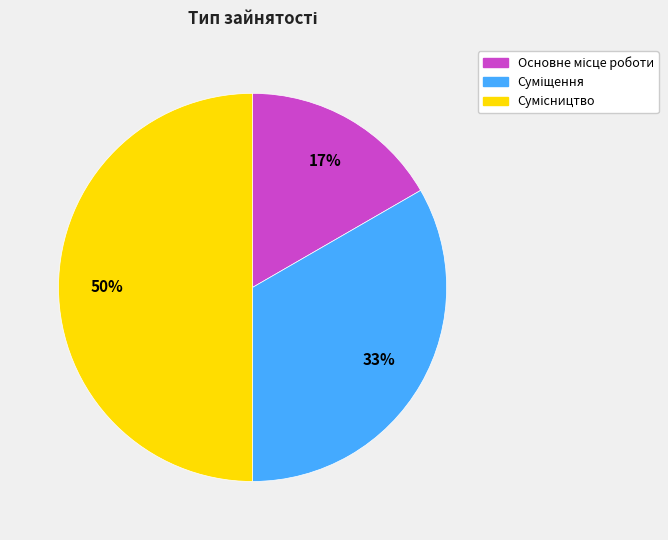

To the nearest percent, what is the average slice percentage?

33%